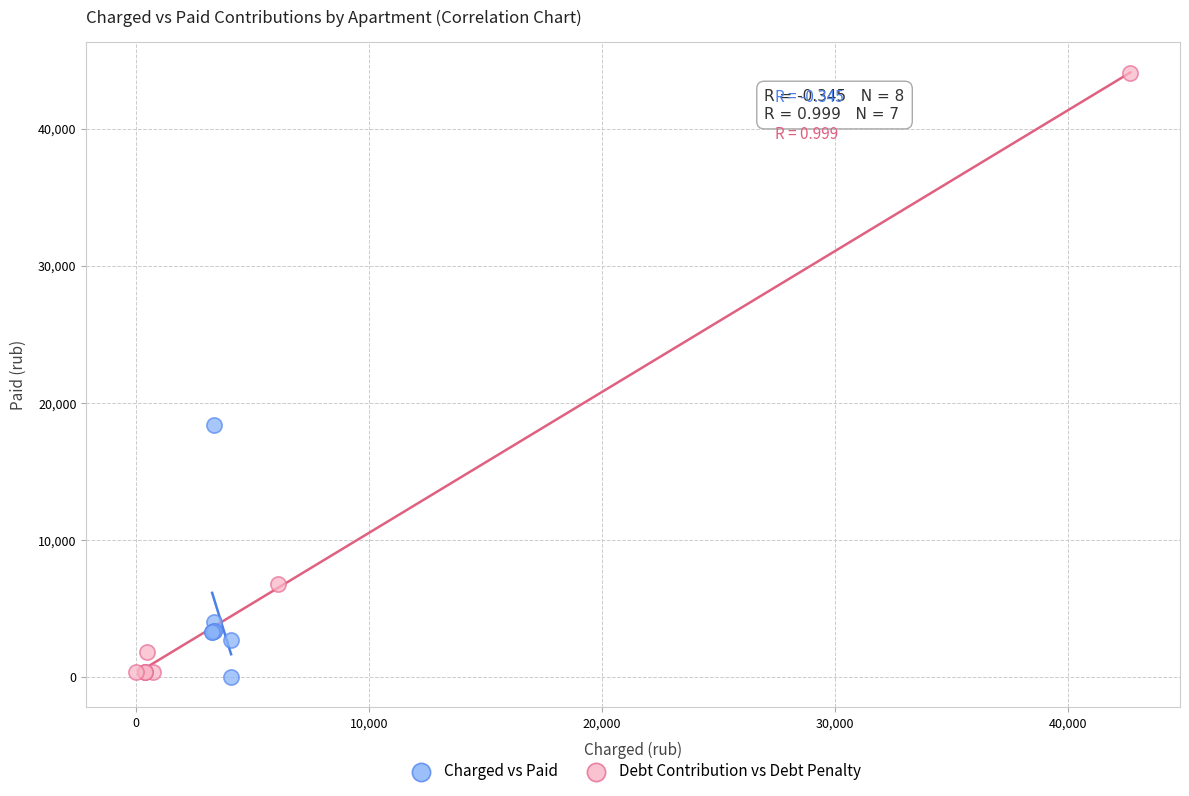

Which series has the largest Y range (max minus min)?

Debt Contribution vs Debt Penalty